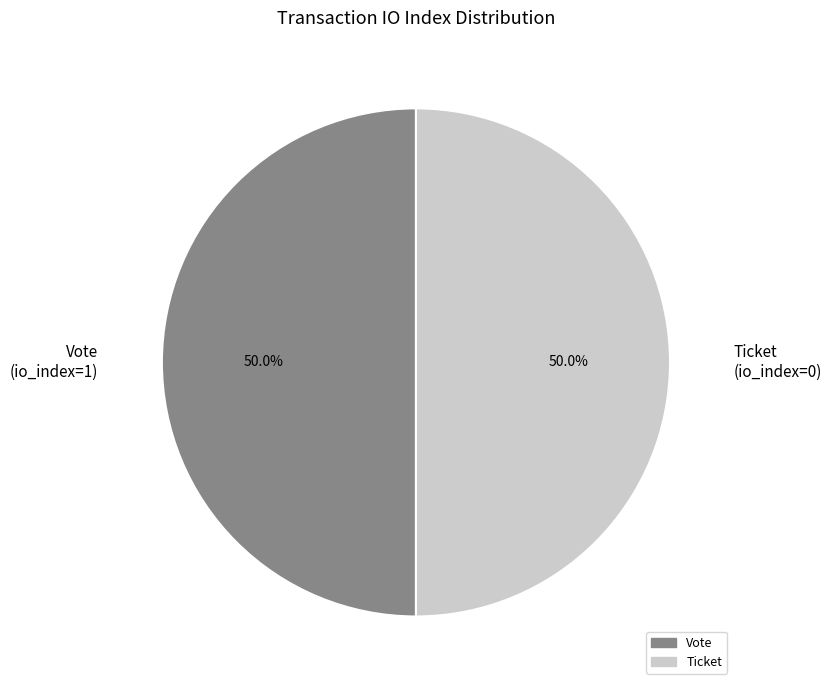

Do Vote (io_index=1) and Ticket (io_index=0) together represent more than half of the pie?

Yes